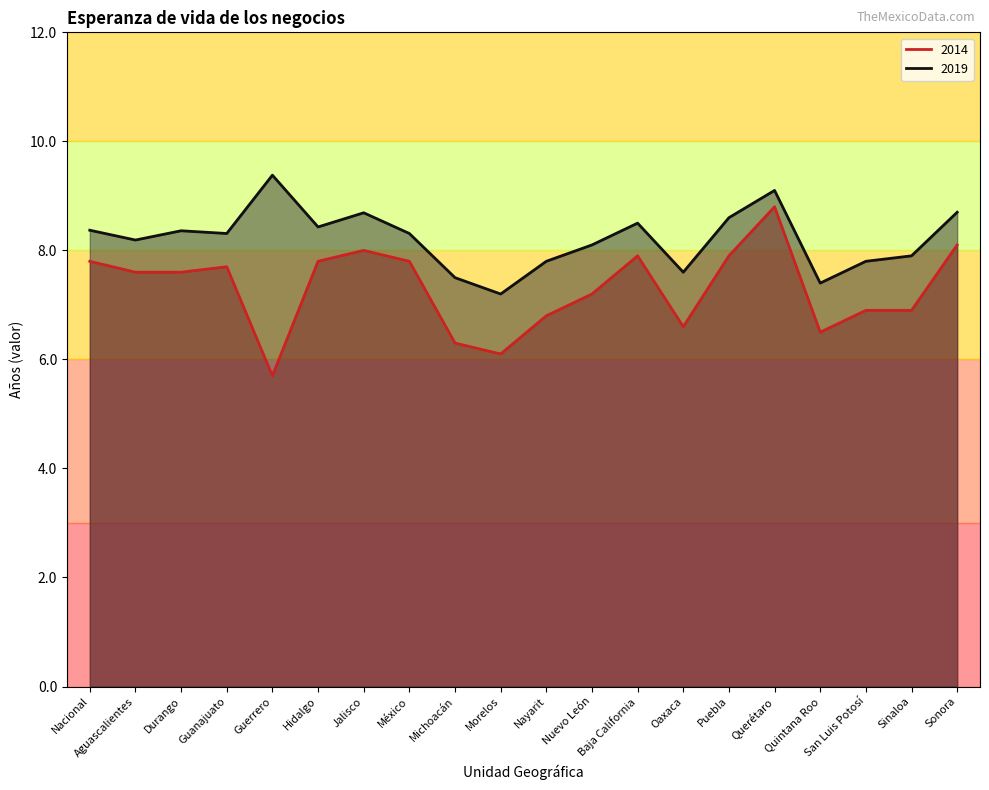

What are all the series names shown in the legend?

2014, 2019